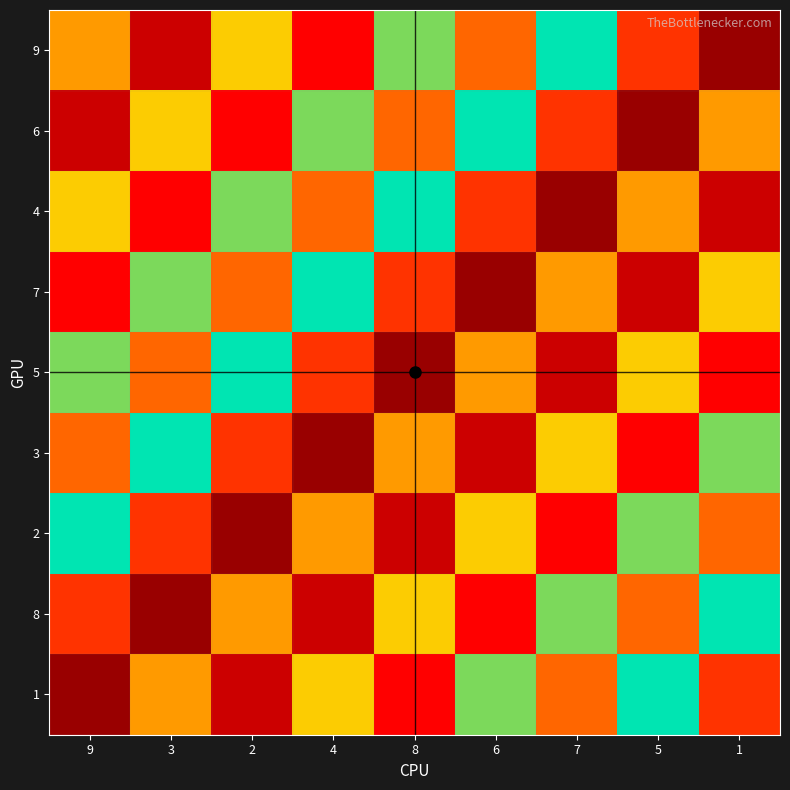

What is the greatest value displayed?

9